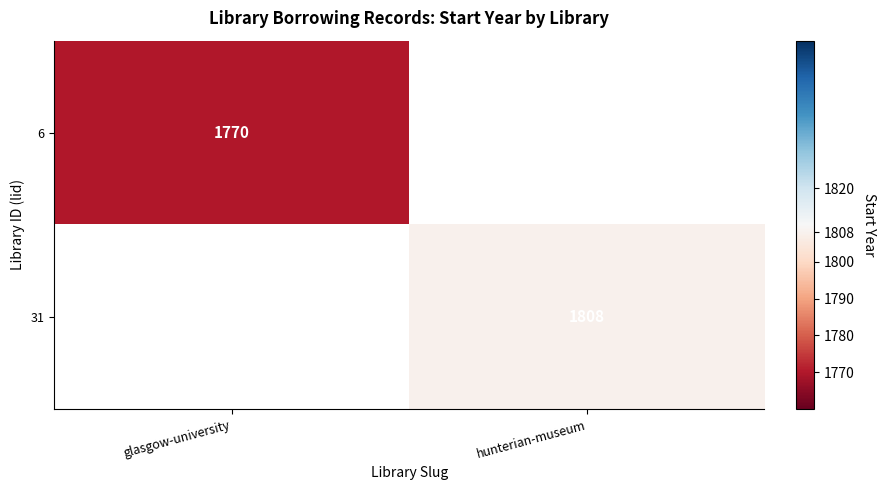

Is the value of 31 at hunterian-museum greater than the value of 6 at glasgow-university?

Yes